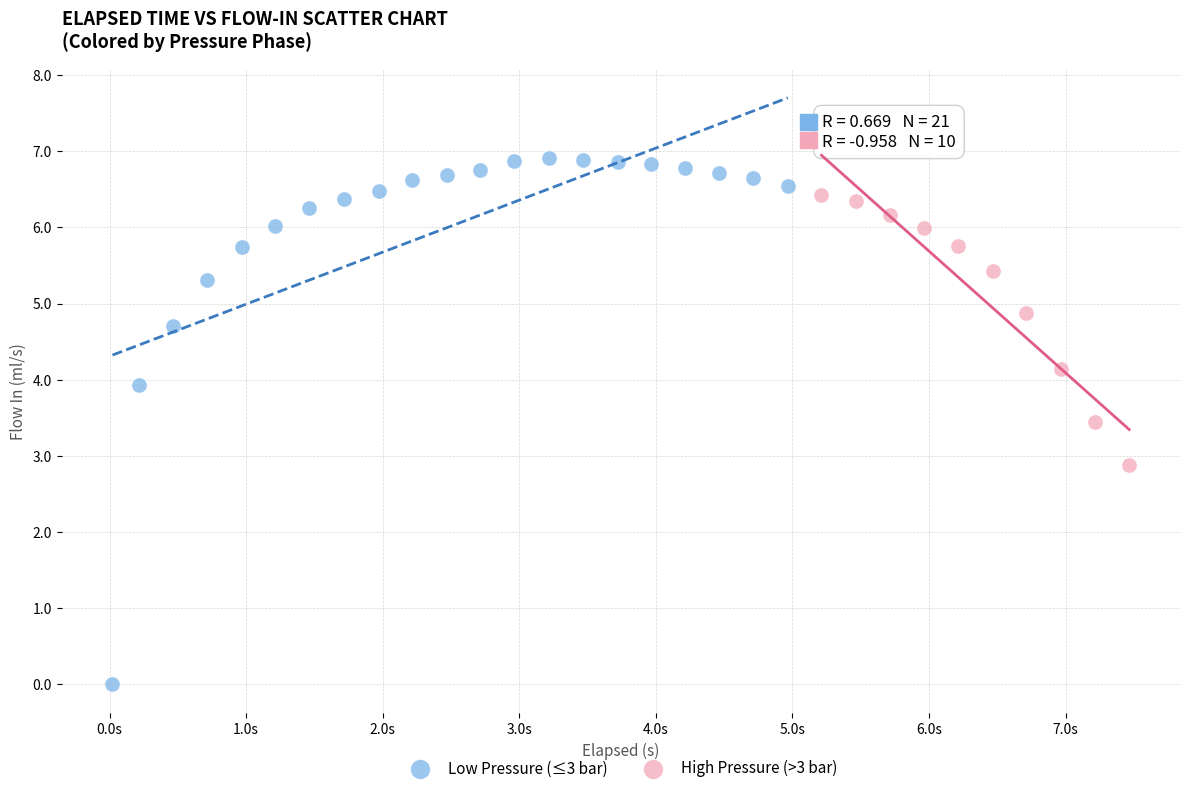

What are all the series names shown in the legend?

Low Pressure (≤3 bar), High Pressure (>3 bar)